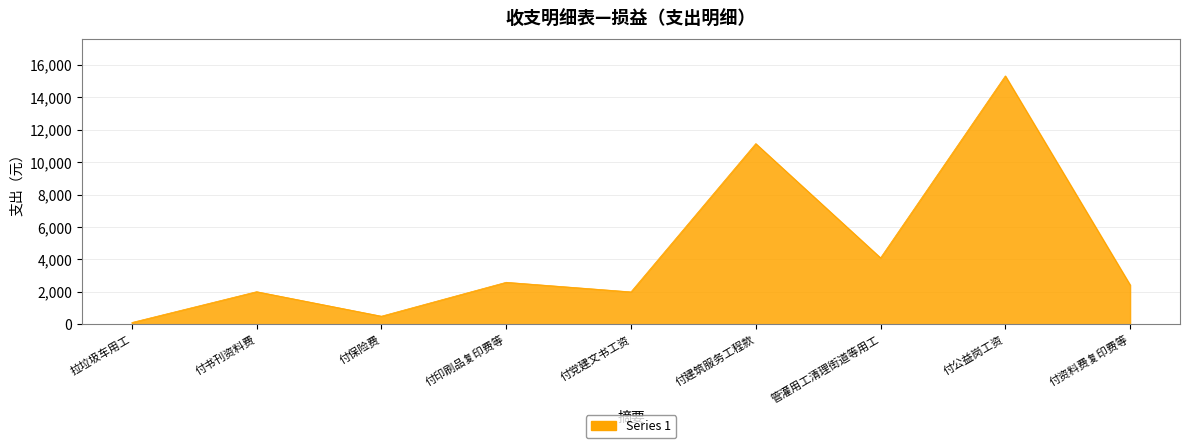

The value at 付印刷品复印费等 is 2592. True or false?

True